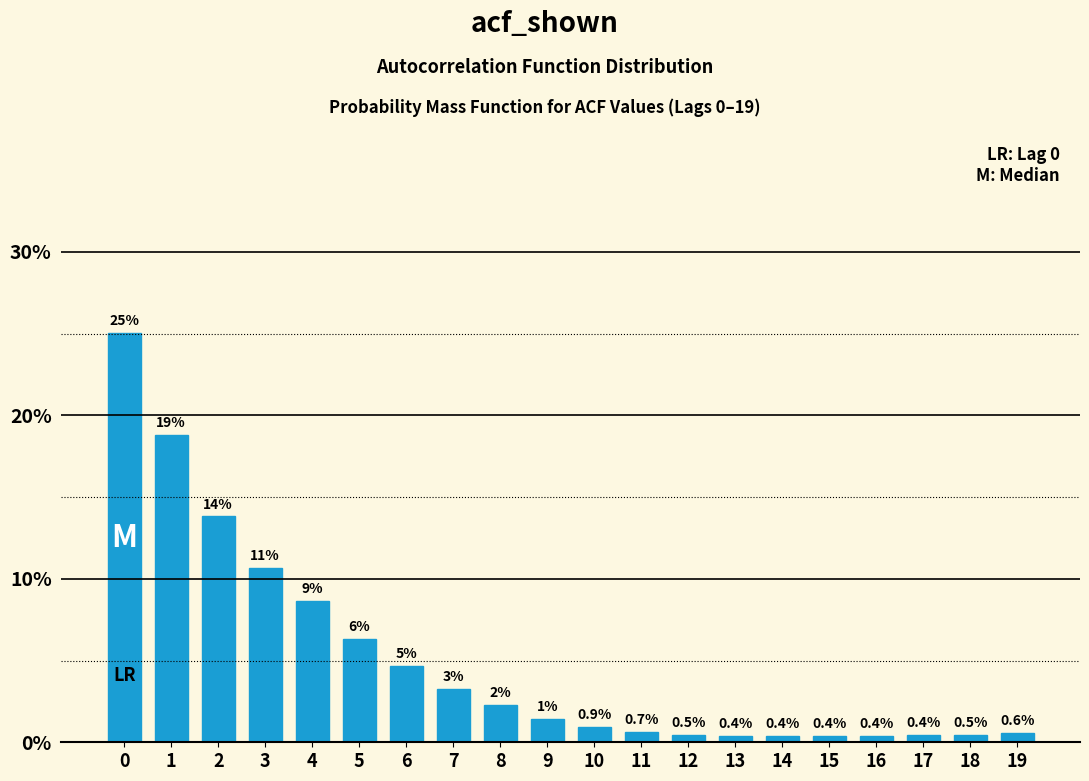

At which label is the value closest to 12?

3